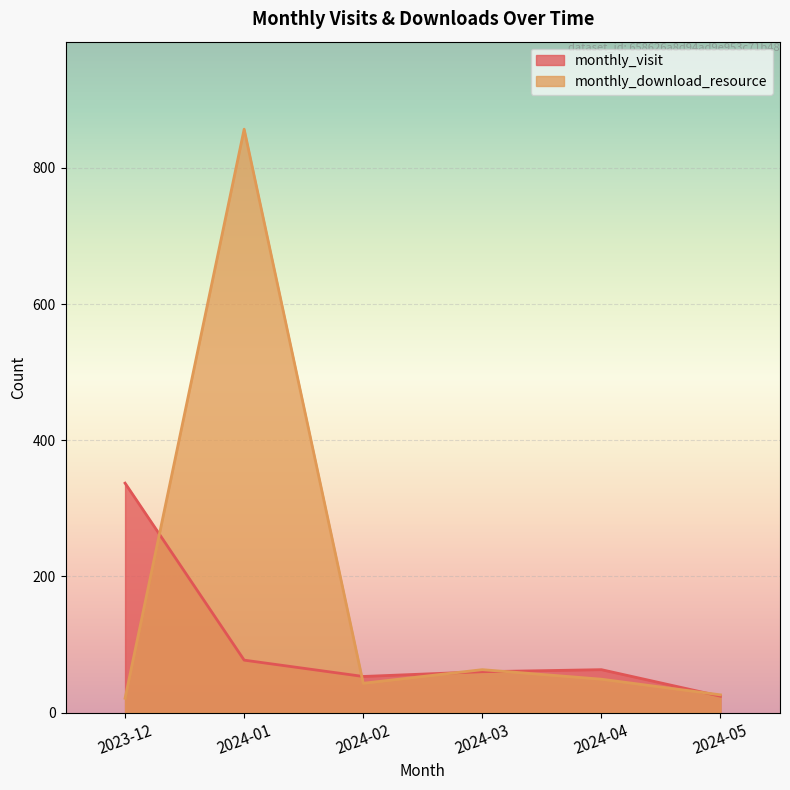

Which has a higher value, 2023-12 or 2024-04?

2023-12